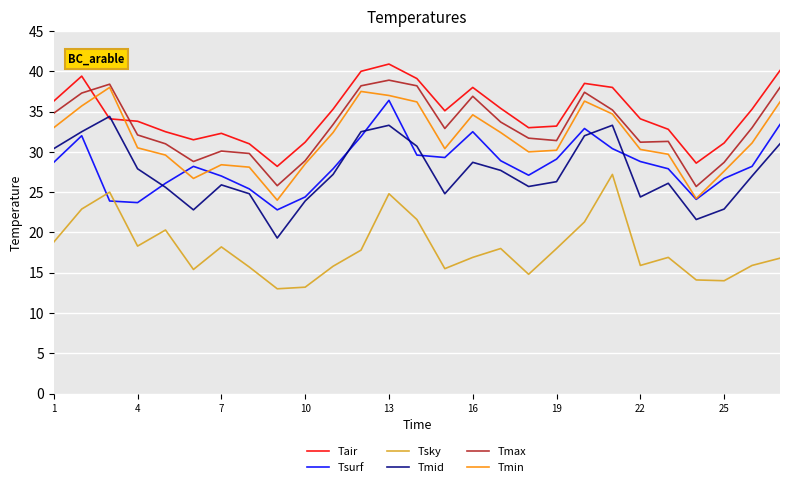

What is the greatest value displayed?

40.9